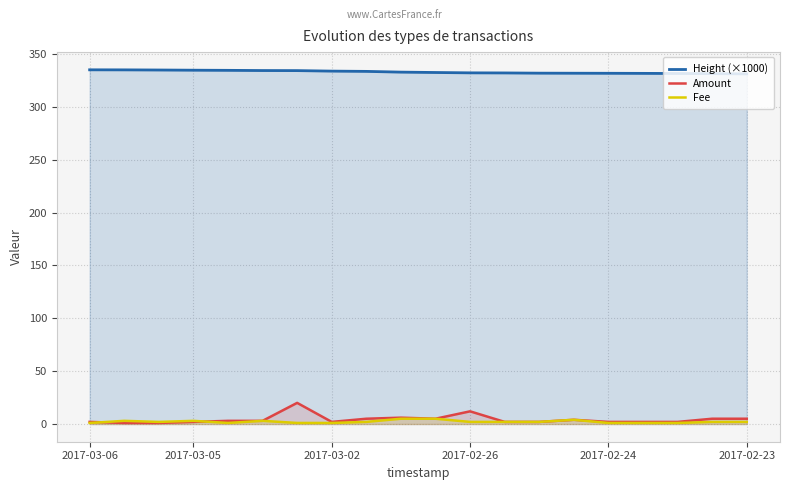

True or false: Height (×1000) has a value of 194.8 at 2017-02-24.

False